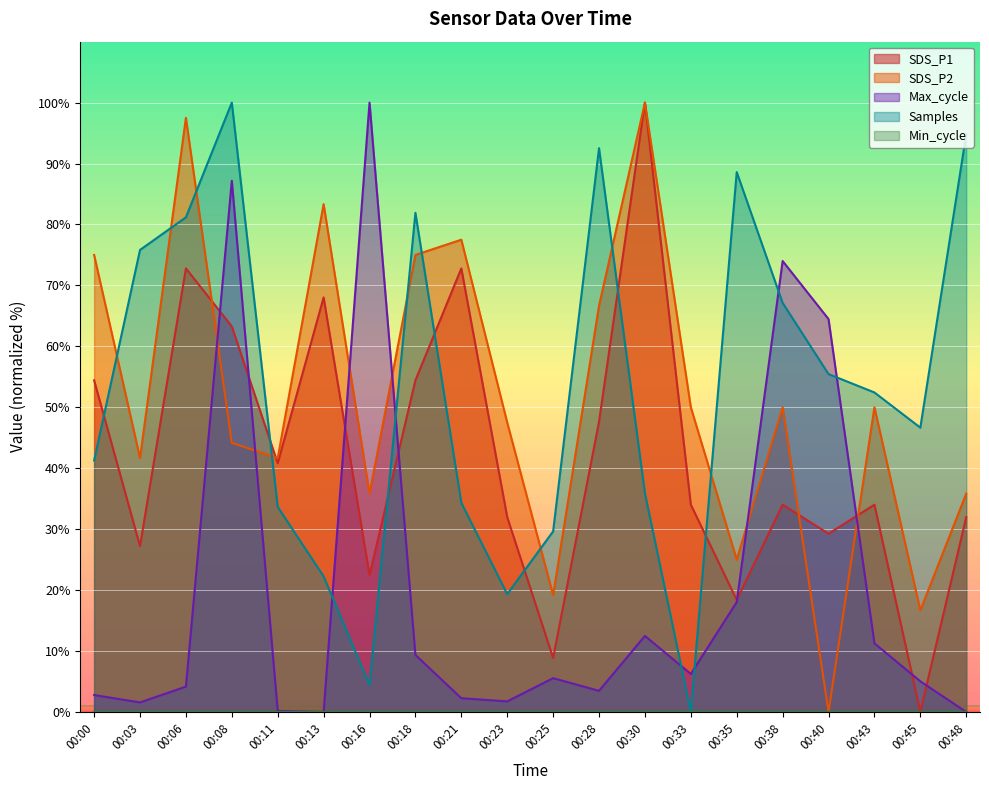

Where is the first local minimum for SDS_P2?

00:03